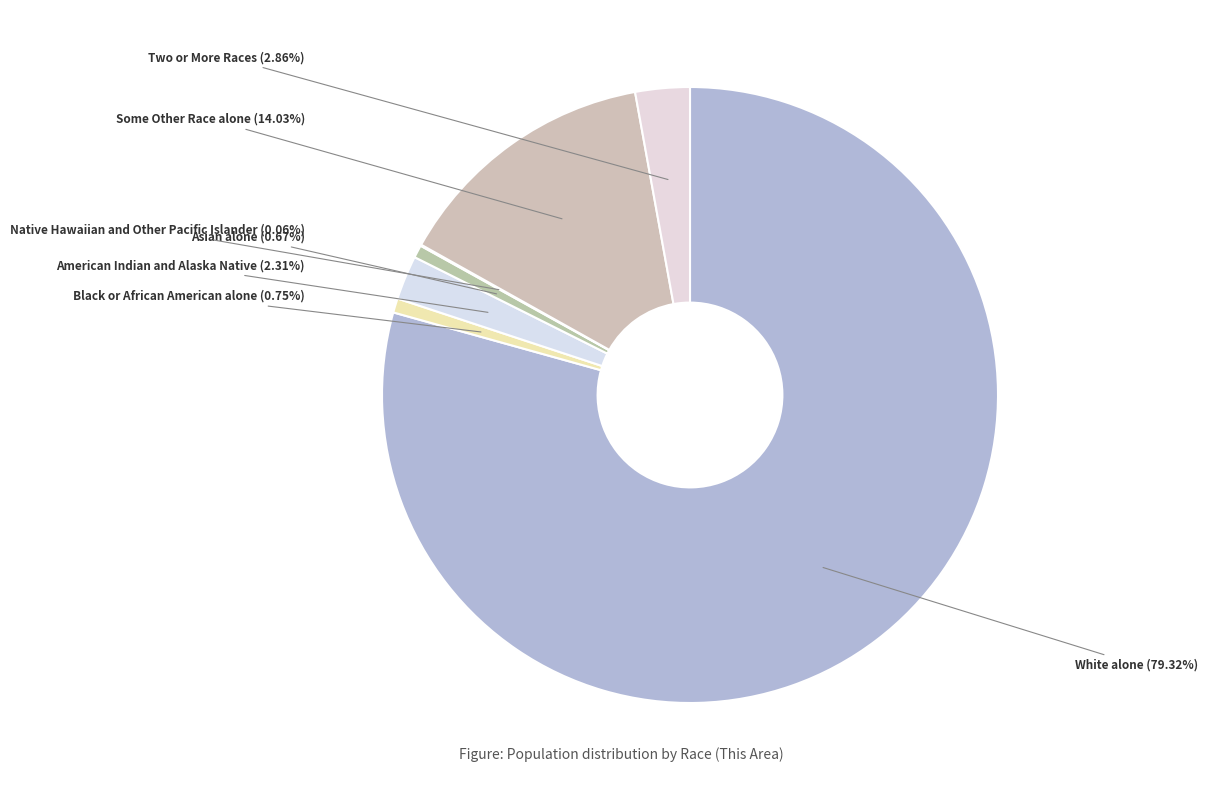

Is Some Other Race alone the majority of the pie?

No